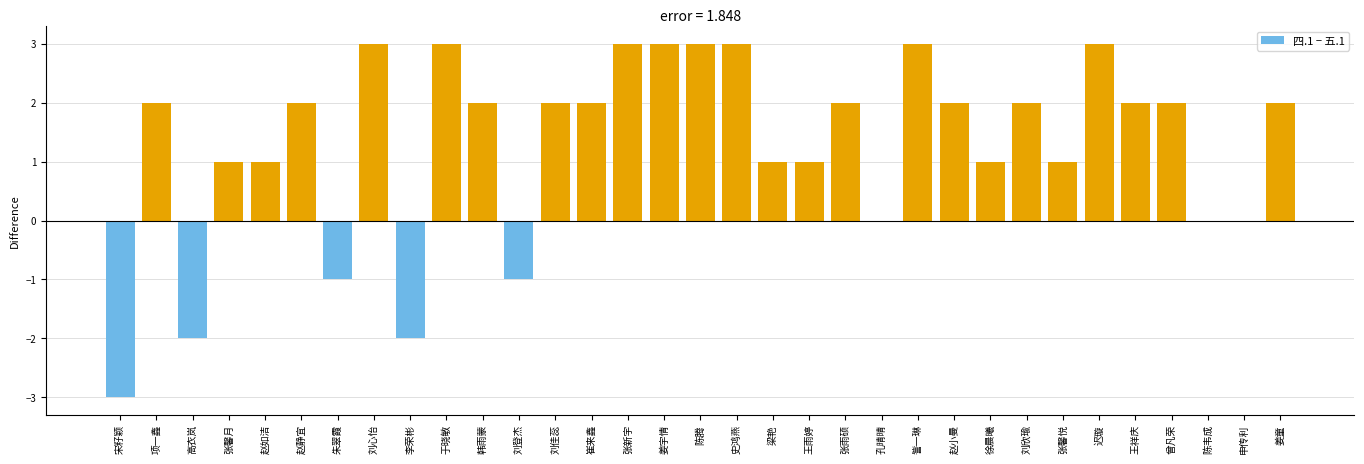

The value at 崔来鑫 is 3. True or false?

False